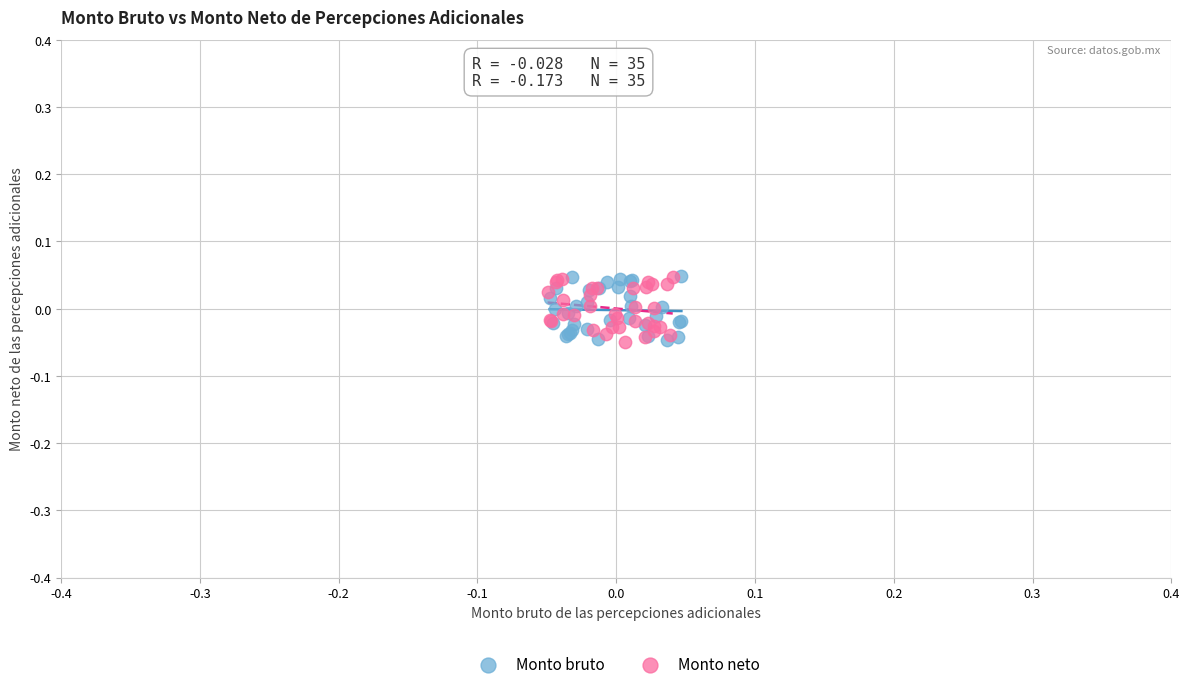

What are all the series names shown in the legend?

Monto bruto, Monto neto